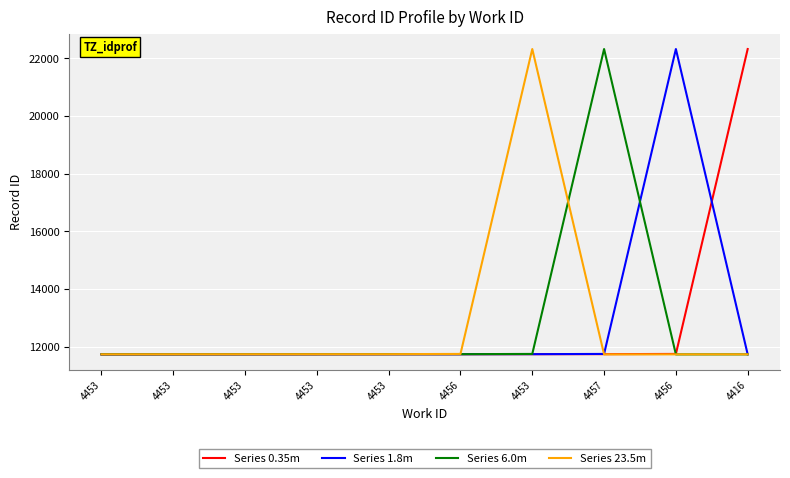

Reading right to left, transcribe all the data shown in this chart.

Series 0.35m: 4416=22323	4456=11746	4457=11738	4453=11737	4456=11736	4453=11735	4453=11733	4453=11732	4453=11731	4453=11730
Series 1.8m: 4416=11730	4456=22323	4457=11746	4453=11738	4456=11737	4453=11736	4453=11735	4453=11733	4453=11732	4453=11731
Series 6.0m: 4416=11731	4456=11730	4457=22323	4453=11746	4456=11738	4453=11737	4453=11736	4453=11735	4453=11733	4453=11732
Series 23.5m: 4416=11732	4456=11731	4457=11730	4453=22323	4456=11746	4453=11738	4453=11737	4453=11736	4453=11735	4453=11733